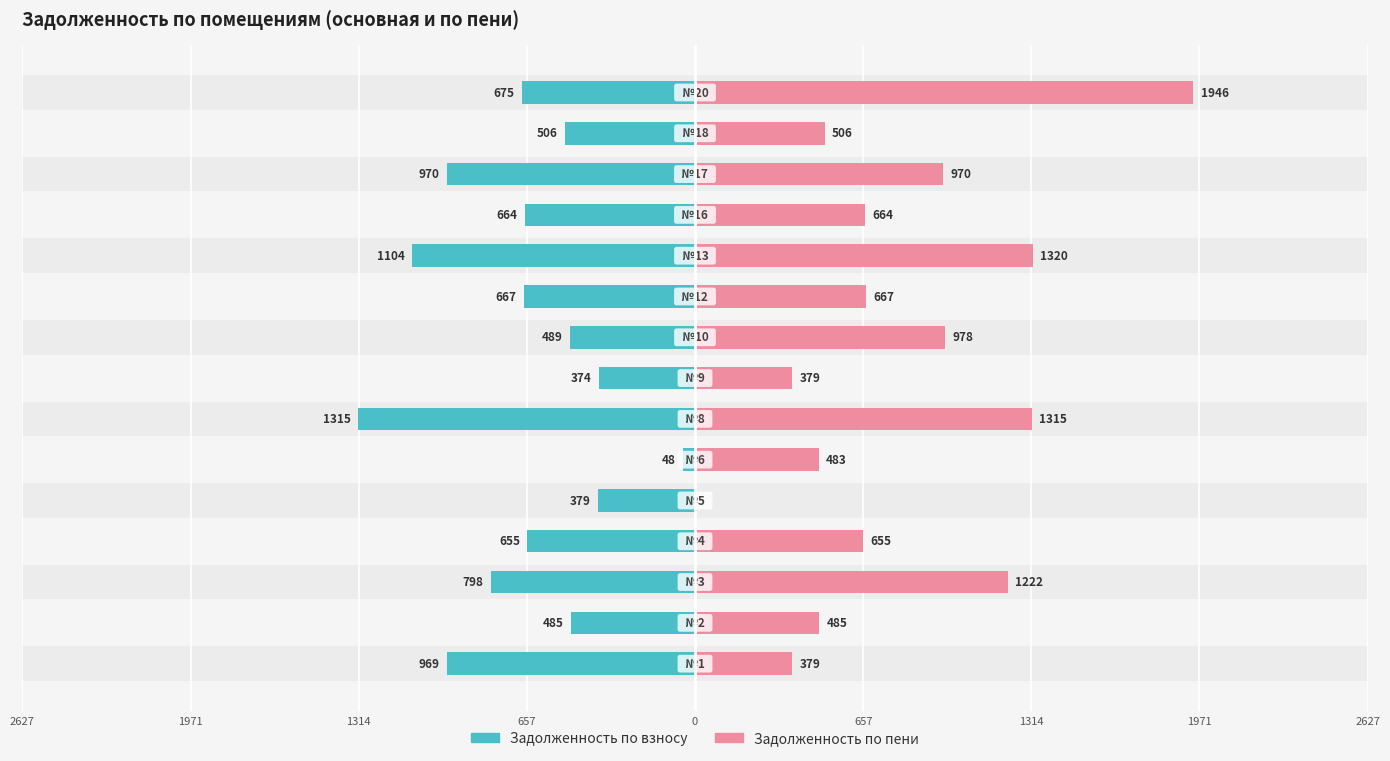

How many groups of bars are there?

15